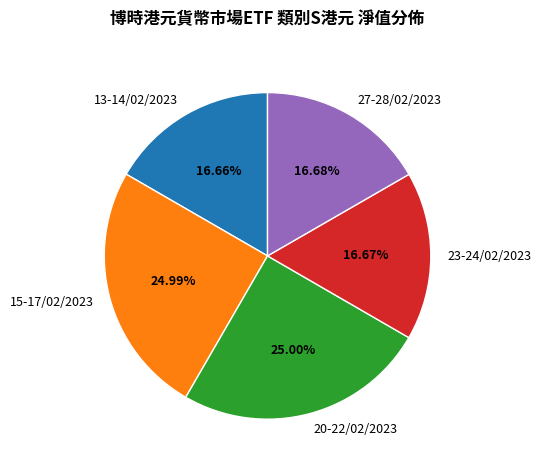

Which has a higher value, 13-14/02/2023 or 15-17/02/2023?

15-17/02/2023